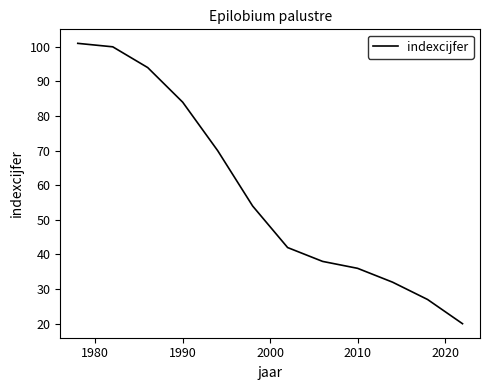

What is the maximum value shown in the chart?

101